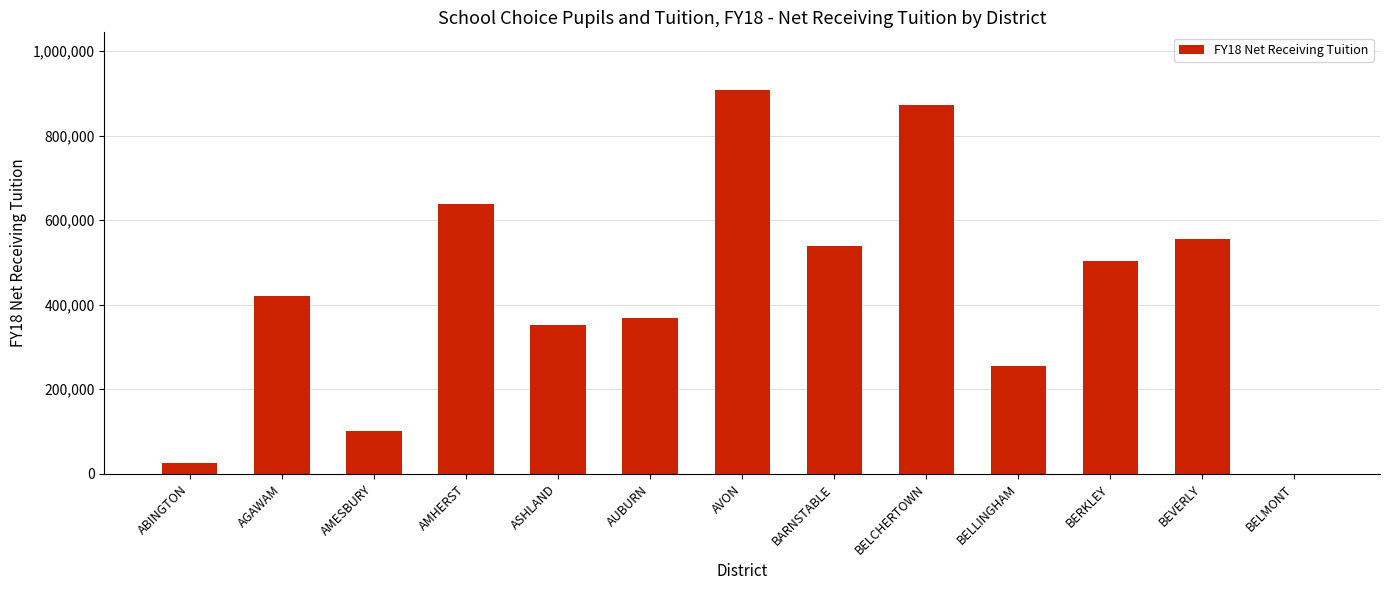

True or false: the data shows 25000 at ABINGTON.

True